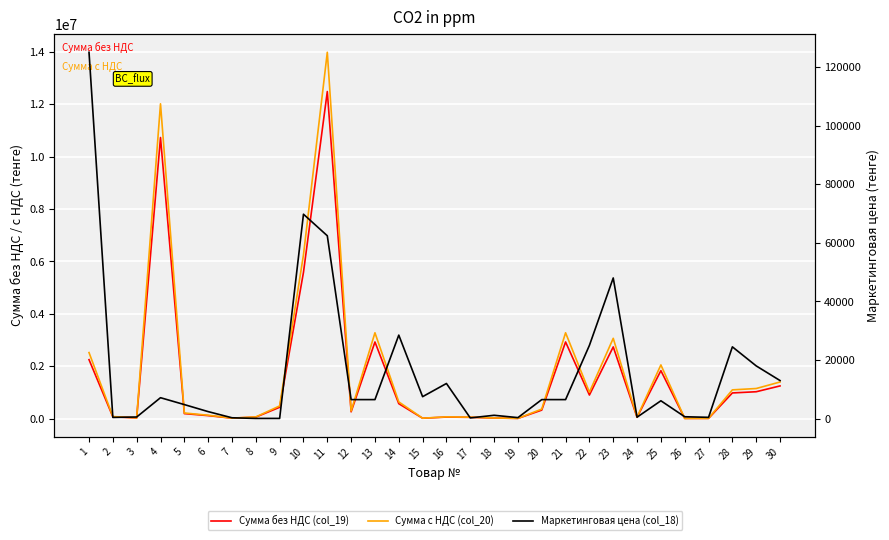

How many distinct data groups are displayed?

3